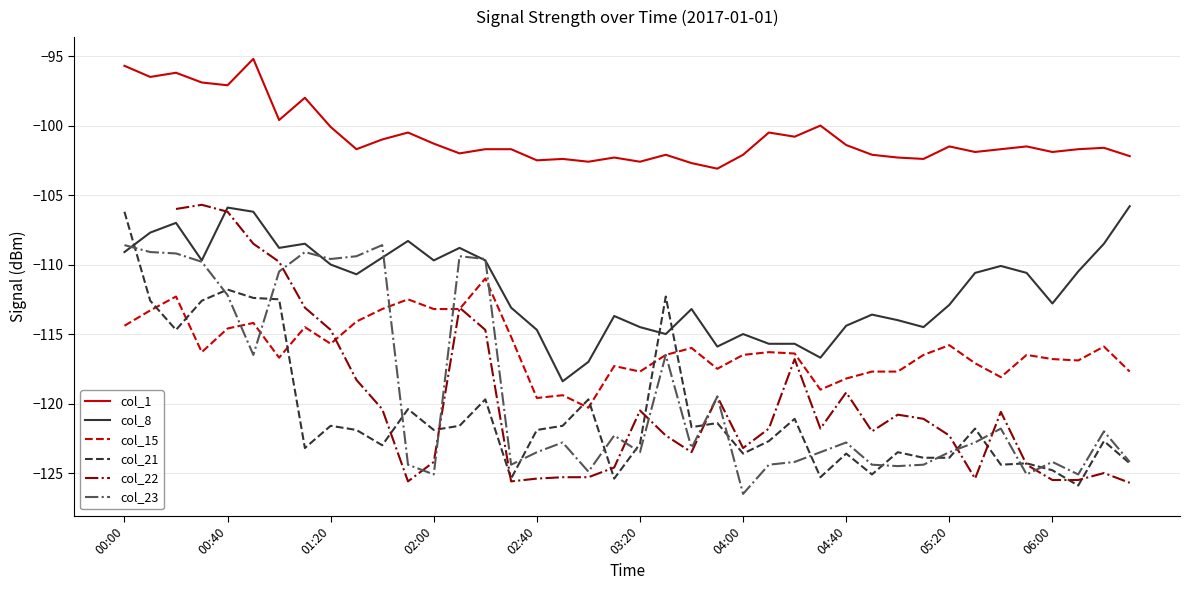

What is the spread (max minus min) of values at 00:00?

18.7